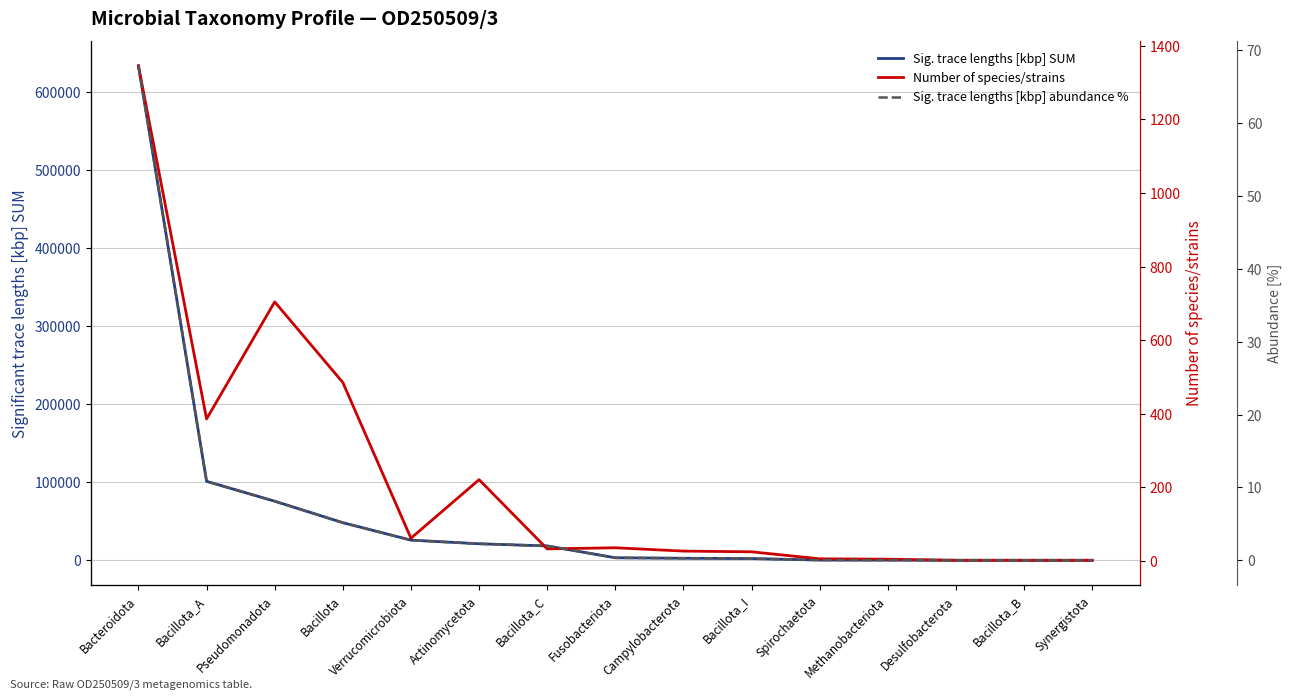

What is the value of the Number of species/strains point at the 15th from the left?

2.0